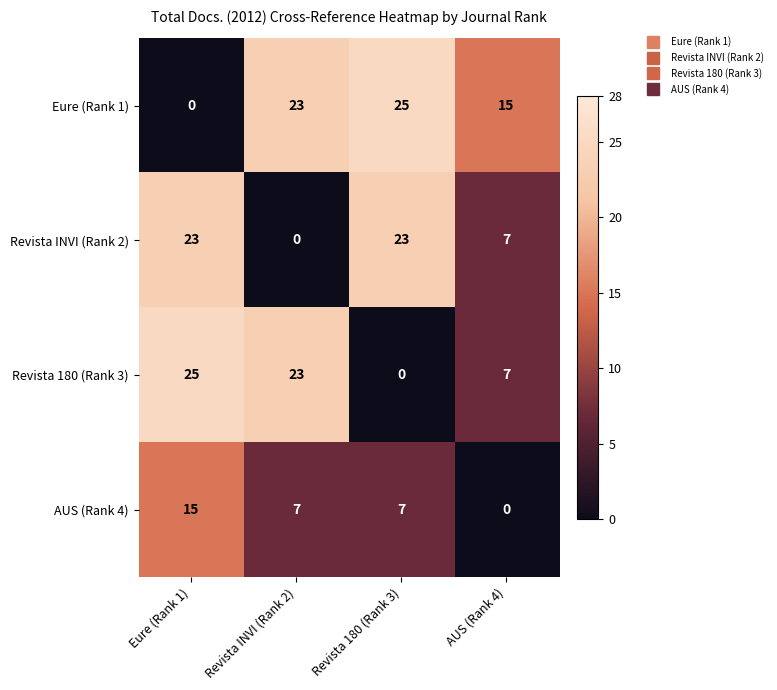

What is the sum of the Eure (Rank 1) values at Revista 180 (Rank 3) and Revista INVI (Rank 2)?

48